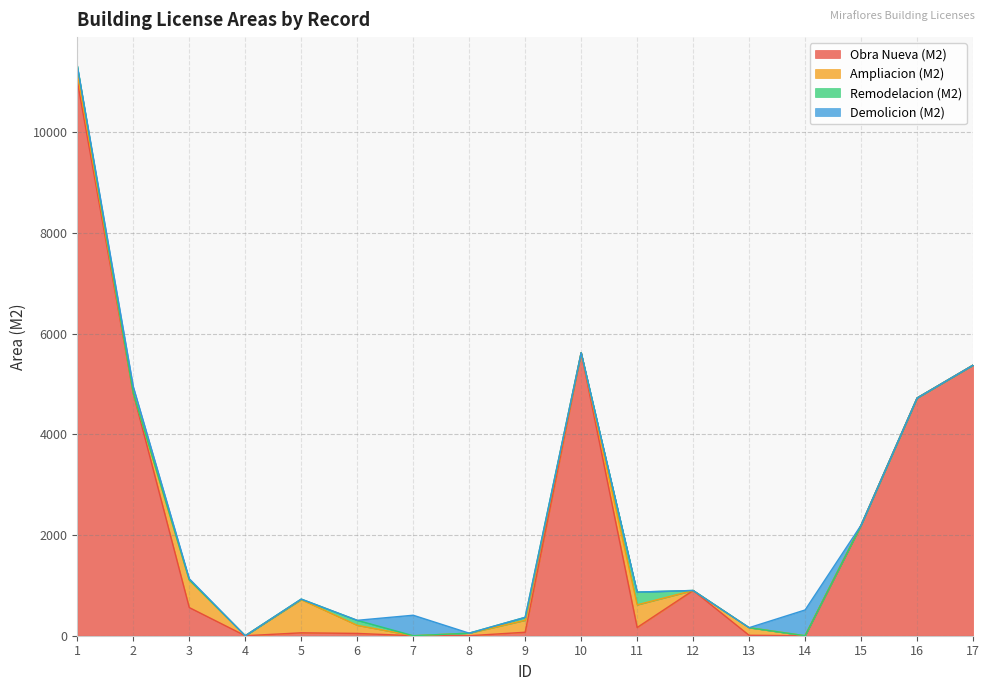

How many lines are shown in the chart?

4